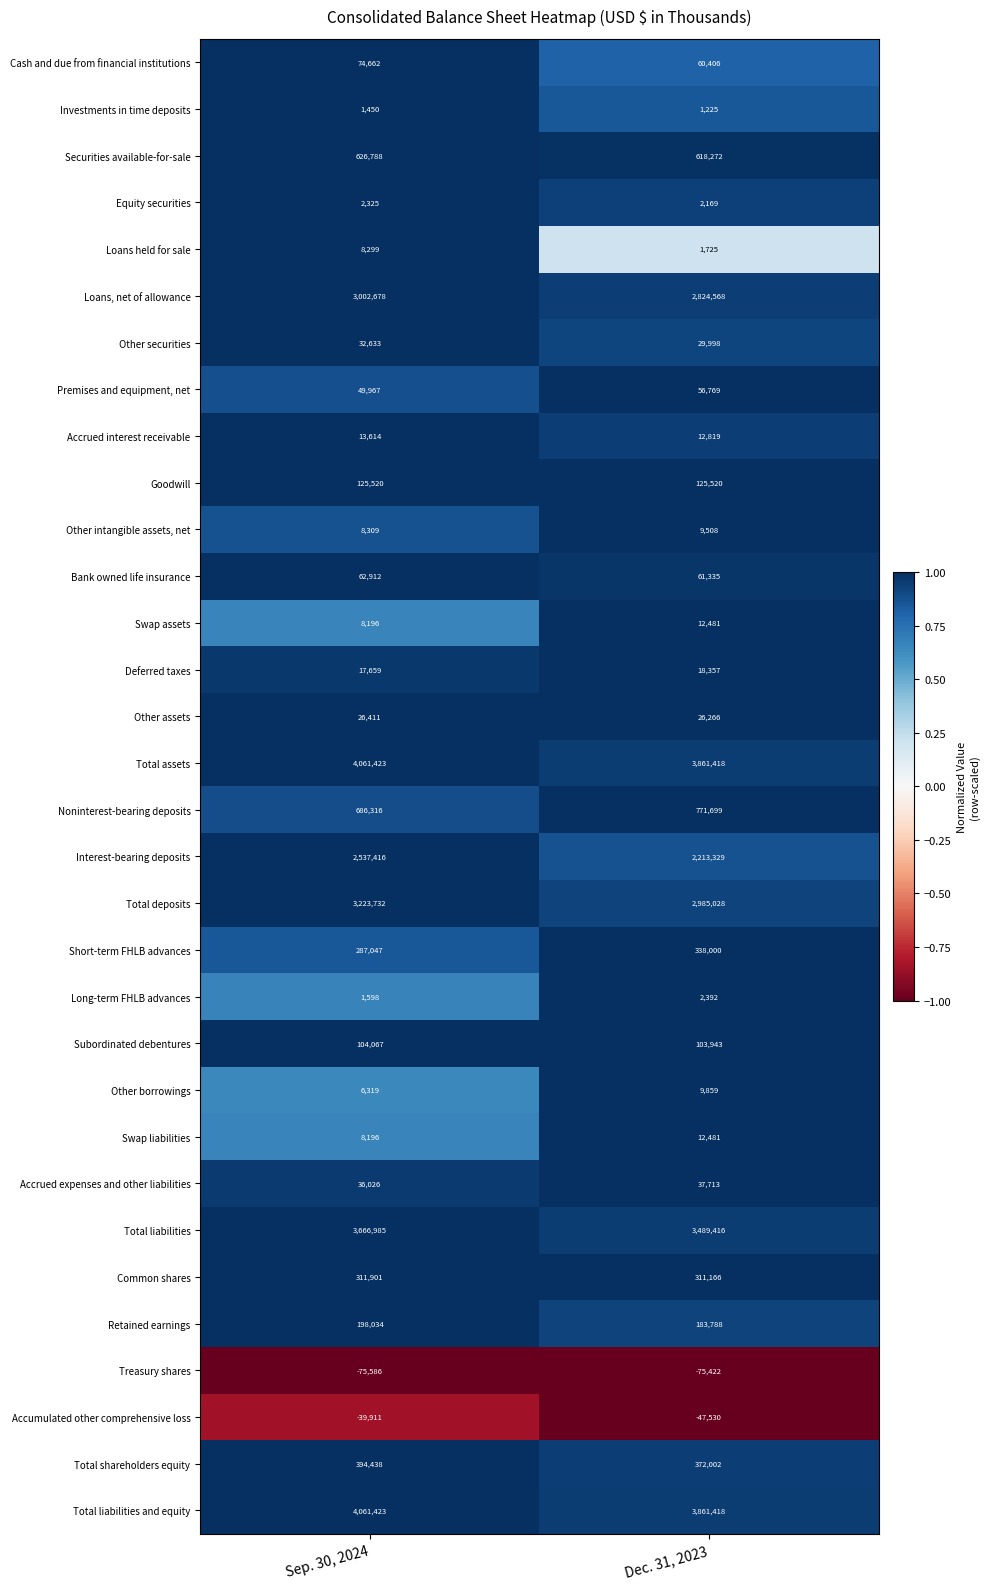

At how many categories does at least one series exceed 0?

2